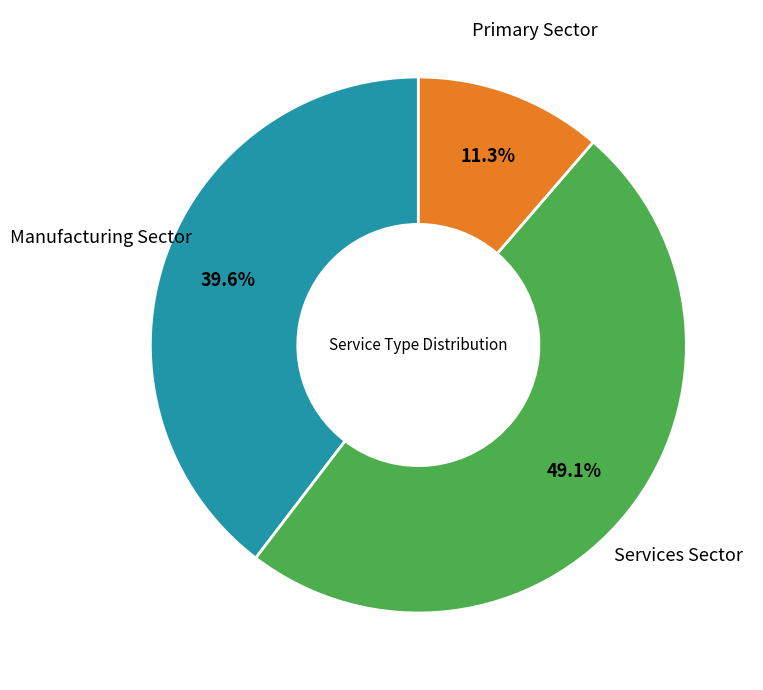

Does any single category account for the majority?

No